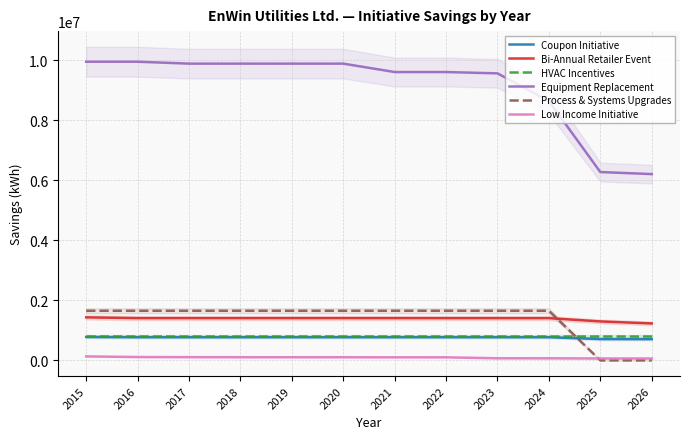

What is the average value of the HVAC Incentives series?

804478